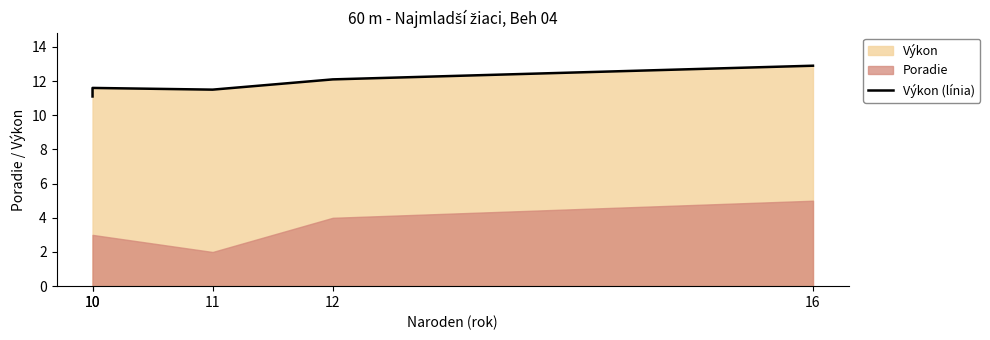

What is the sum of the values at 12 and 10?

23.7